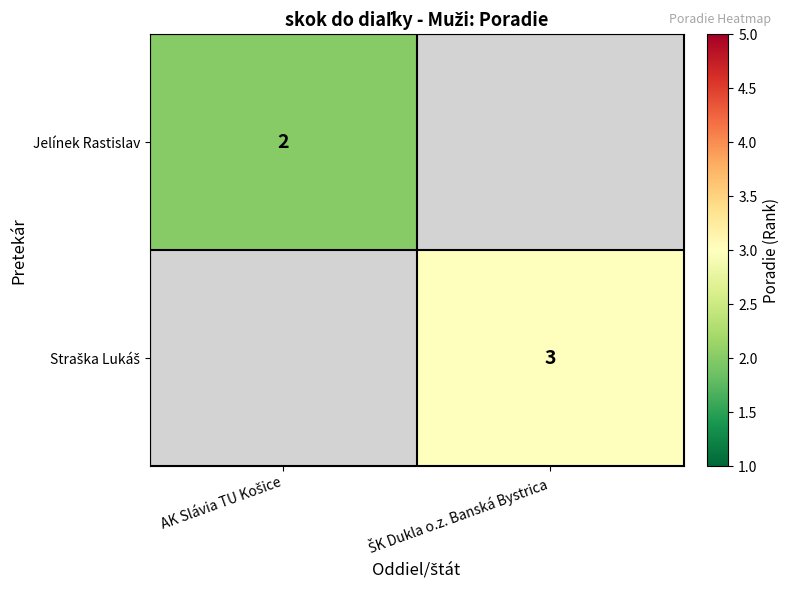

At how many categories does at least one series exceed 2?

1